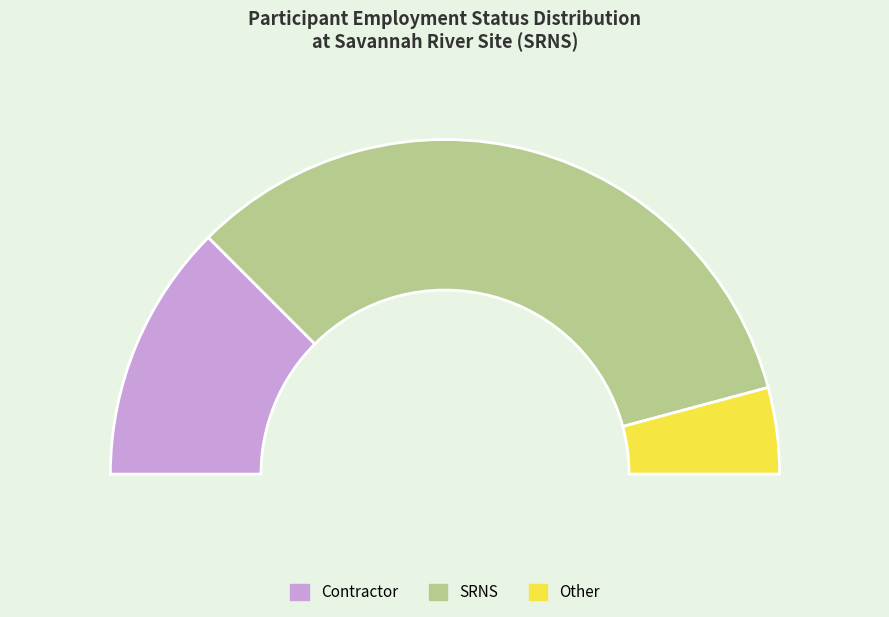

How many slices are in this pie chart?

3